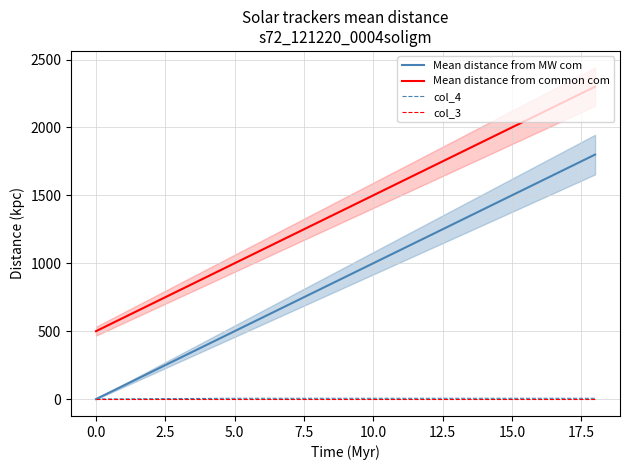

True or false: Mean distance from common com has more than 0 points higher than both neighbors.

False